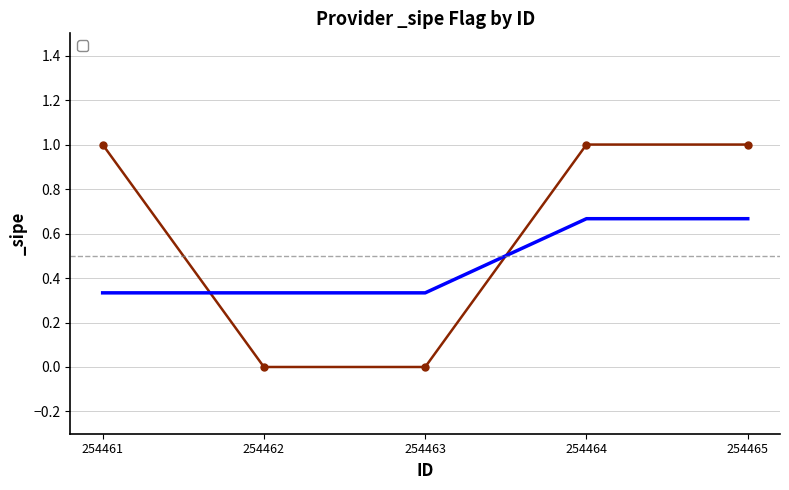

The value at 254463 is 0. True or false?

True